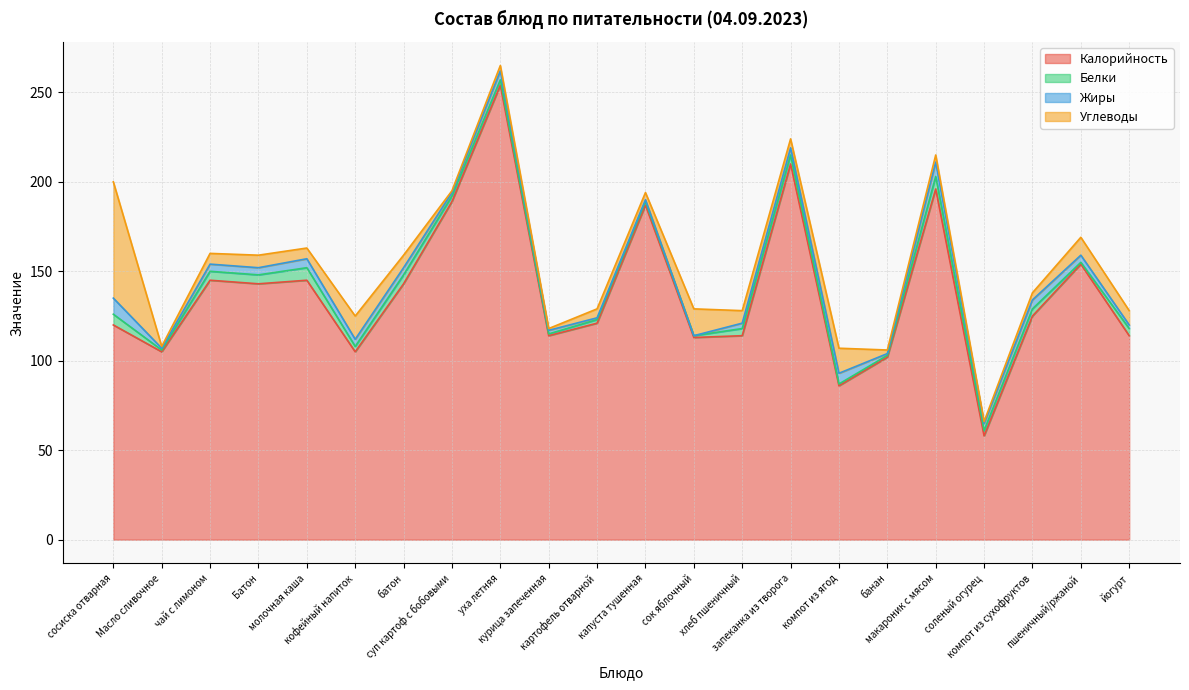

Reading left to right, list all the values displayed in this chart.

Калорийность: 120	105	145	143	145	105	143	189	254	114	121	187	113	114	210	86	102	196	58	125	154	114
Белки: 6	1	5	5	7	3	5	3	3	1	2	2	1	4	5	1	1	7	3	4	1	4
Жиры: 9	1	4	4	5	4	4	2	5	2	1	1	0	3	4	6	1	8	4	5	4	2
Углеводы: 65	1	6	7	6	13	7	1	3	1	5	4	15	7	5	14	2	4	1	4	10	8